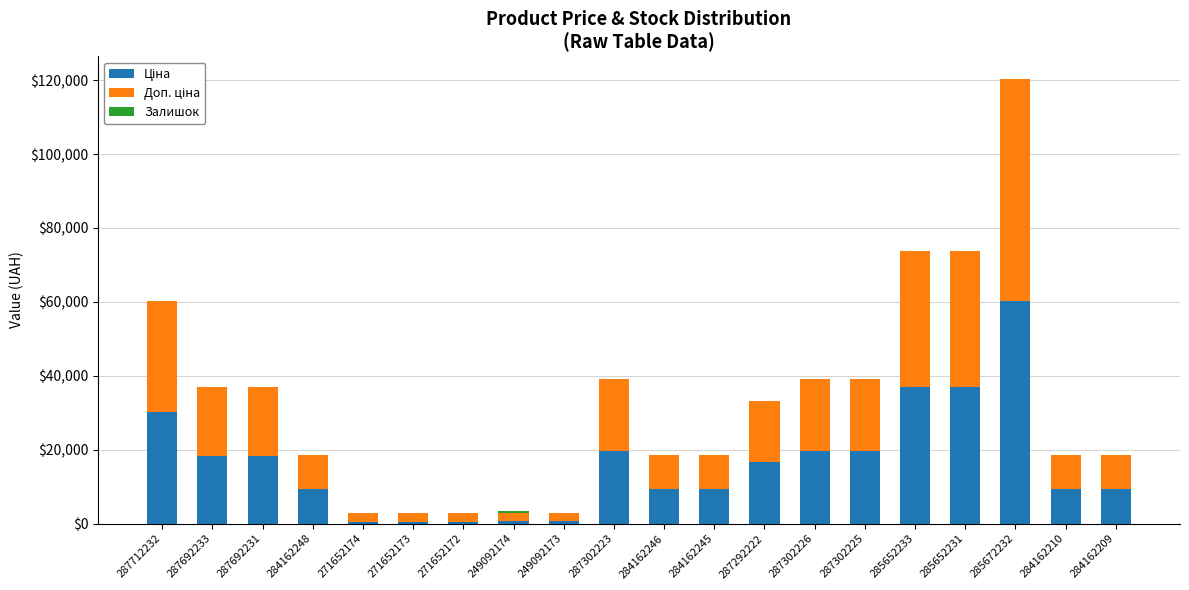

At which category is the sum across all series the highest?

285672232